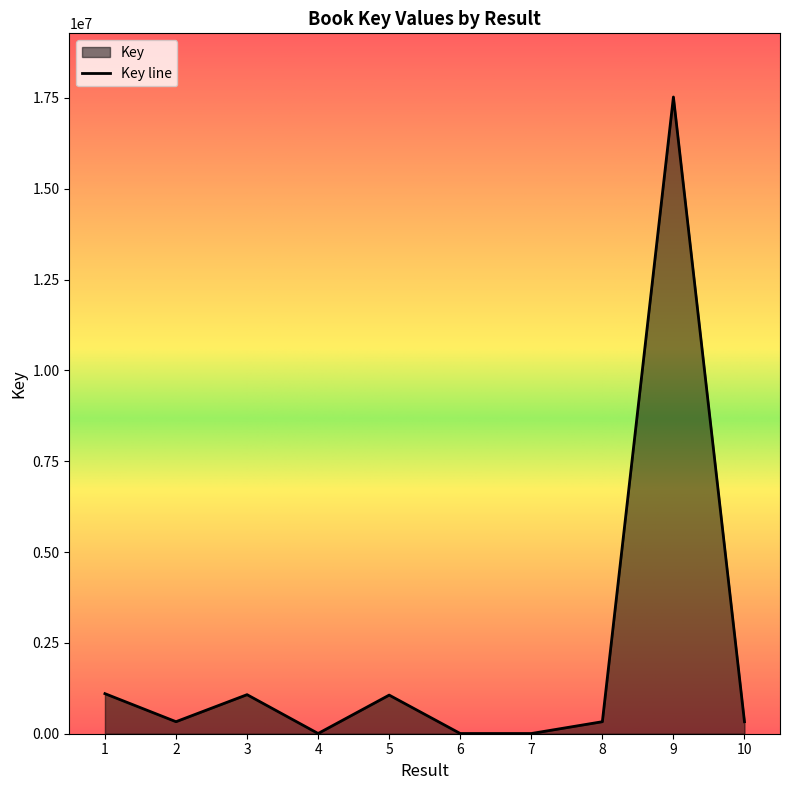

What is the value of the 10th point from the left?

330372